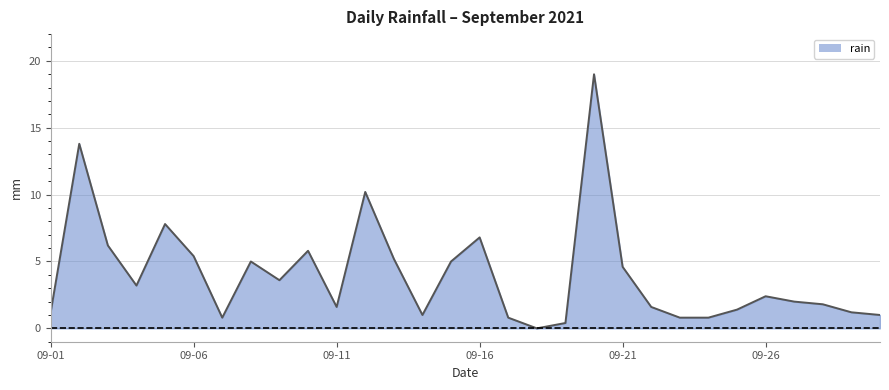

How many positive values are there?

29